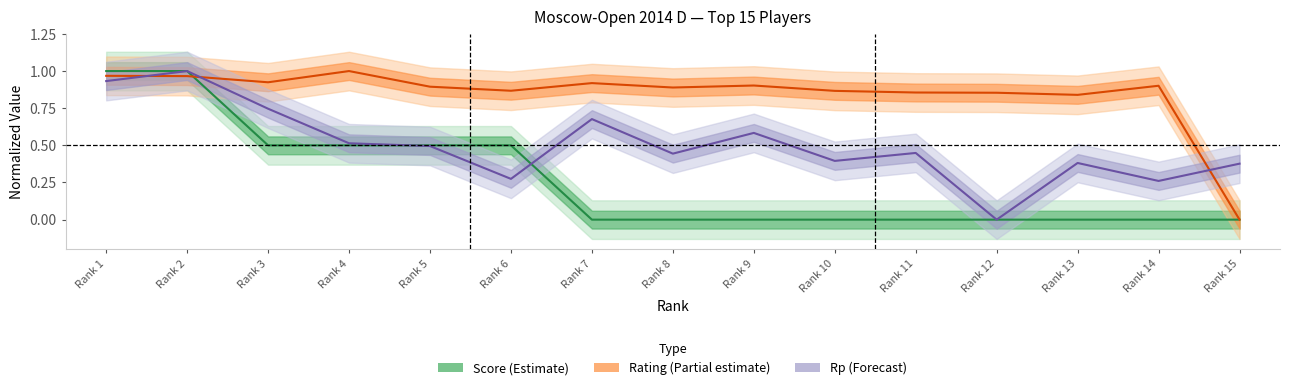

At Rank 1, list the series in order from smallest to largest.

Rp (line), Rating (line), Score (line)